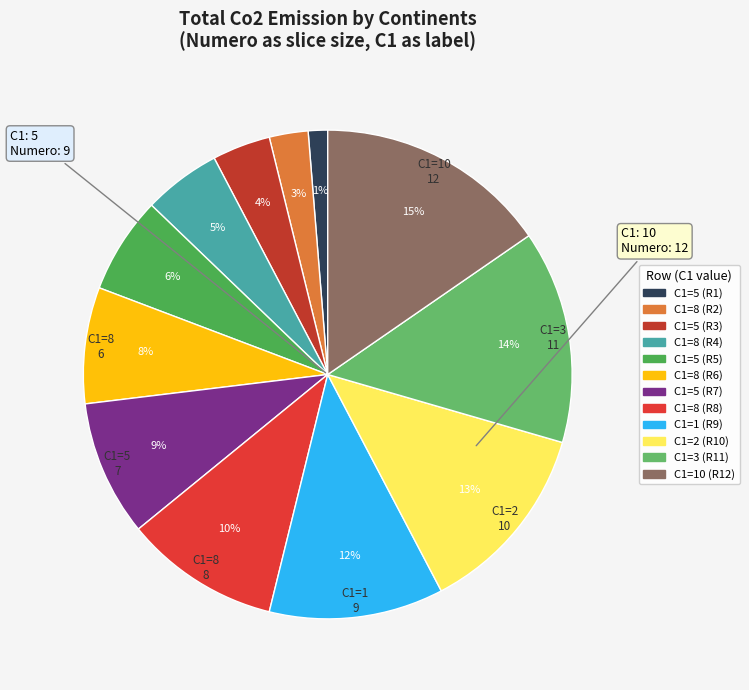

Which category has the biggest portion of the pie?

10